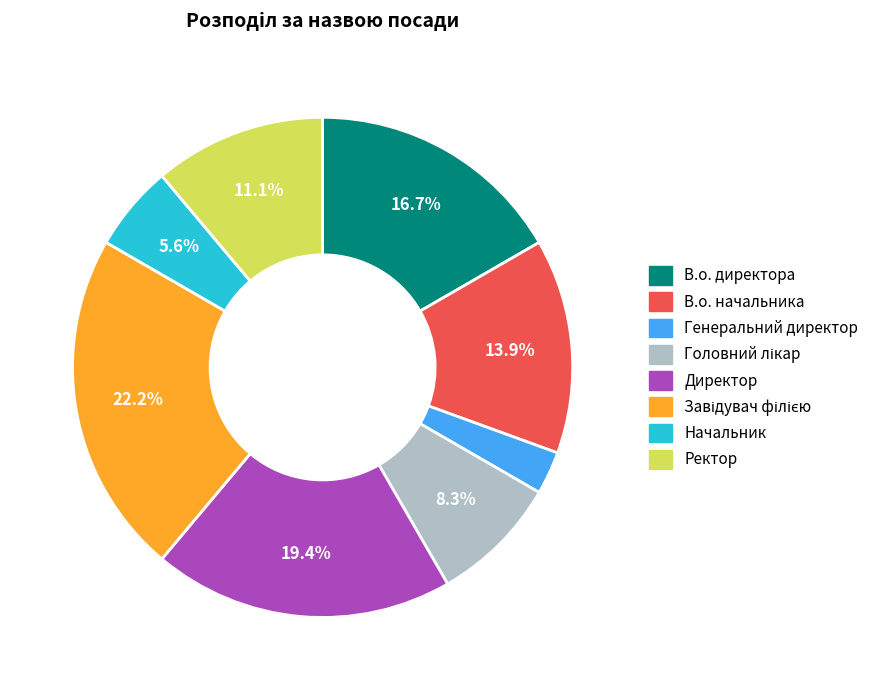

What is the ratio of the value at В.о. директора to the value at Ректор?

1.5